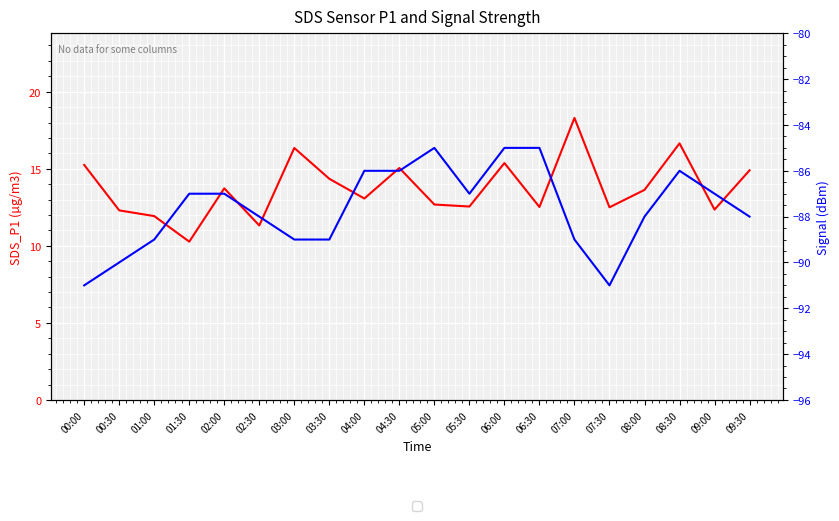

What is the value of the Signal point at the 6th from the left?

-88.0